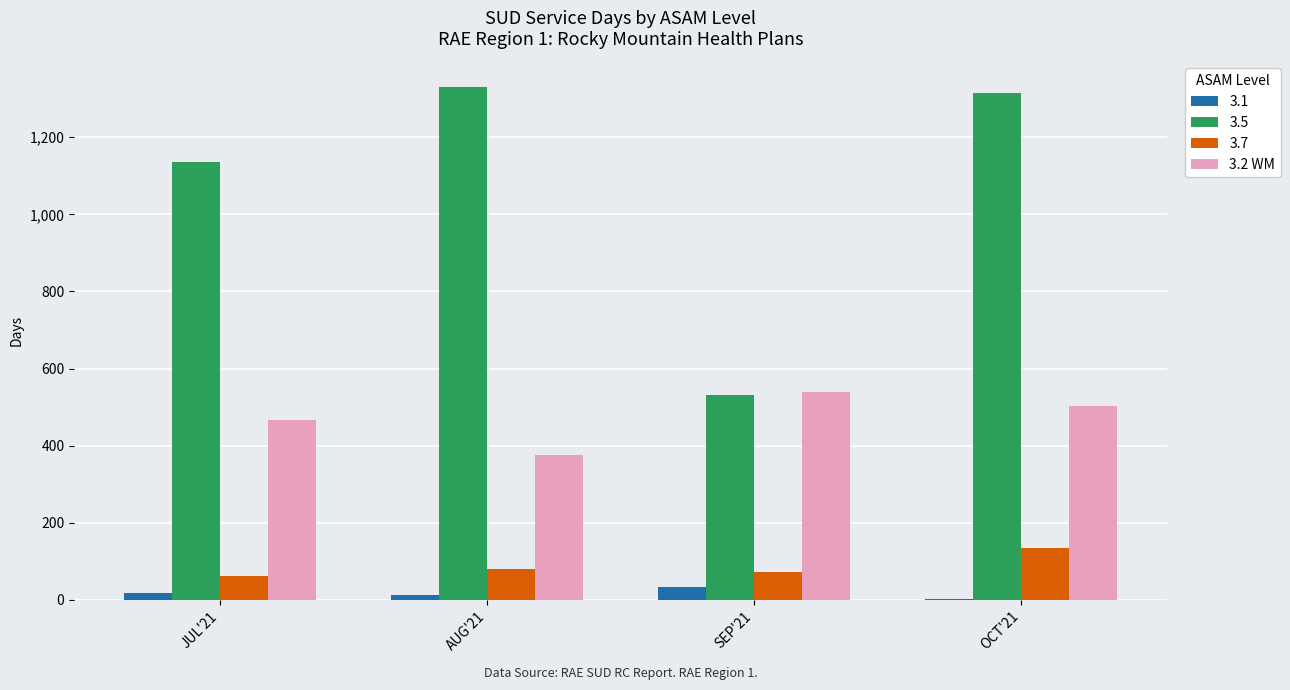

What is the greatest value displayed?

1330